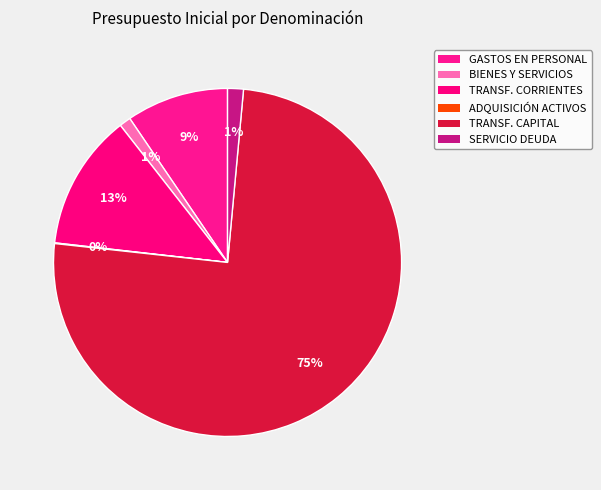

To the nearest percent, what is the difference between the largest and smallest slice percentages?

75%